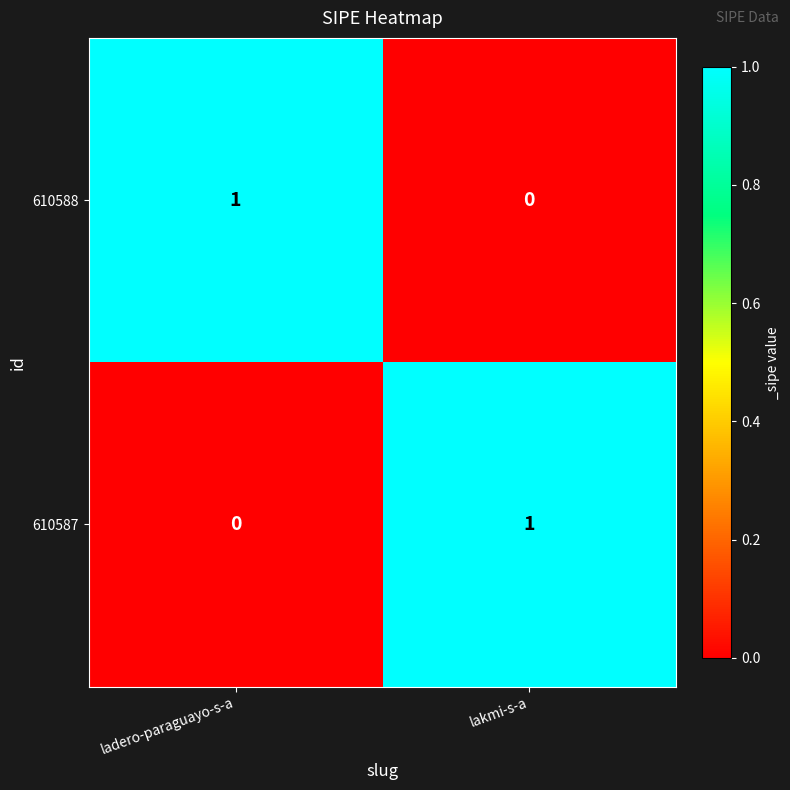

List the labels in order of 610588 value, largest first.

ladero-paraguayo-s-a, lakmi-s-a